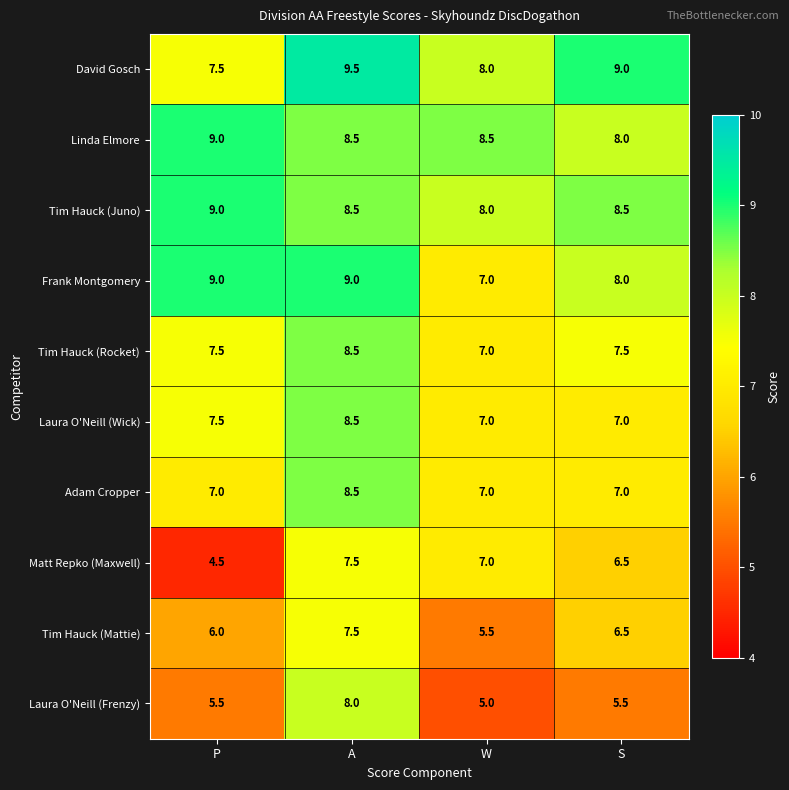

Is it true that Matt Repko (Maxwell) equals 6.5 at S?

True